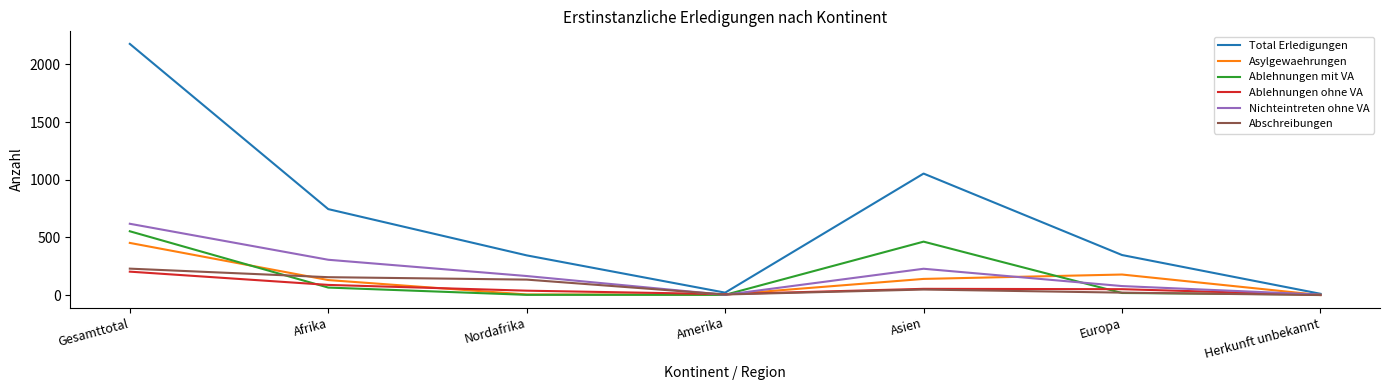

At which category does the chart reach its peak across all series?

Gesamttotal